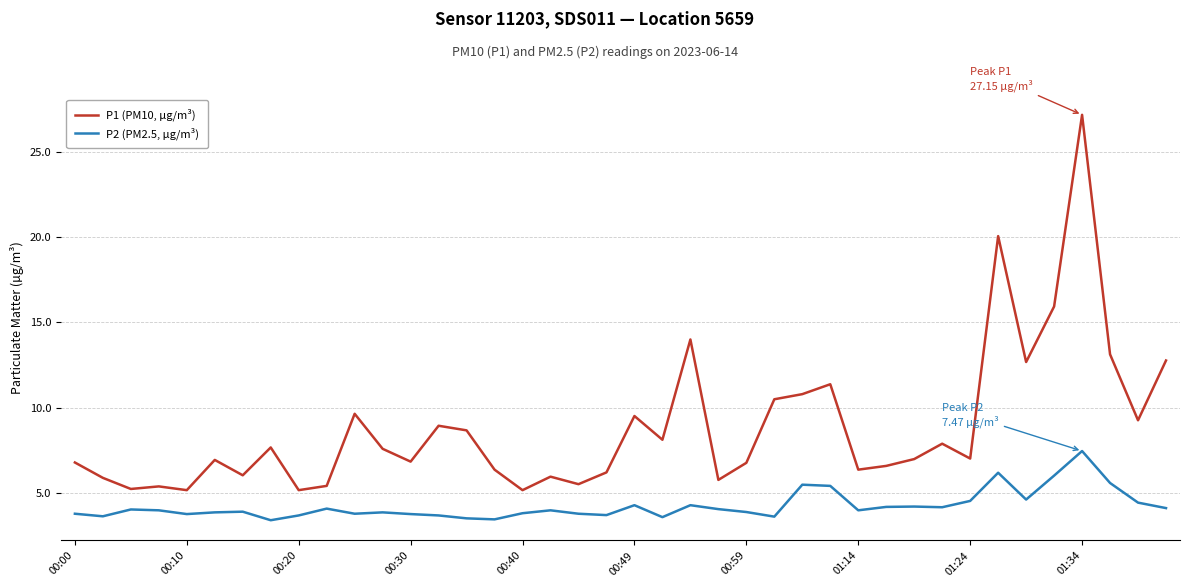

What is the minimum value for P2 (PM2.5, µg/m³)?

3.4